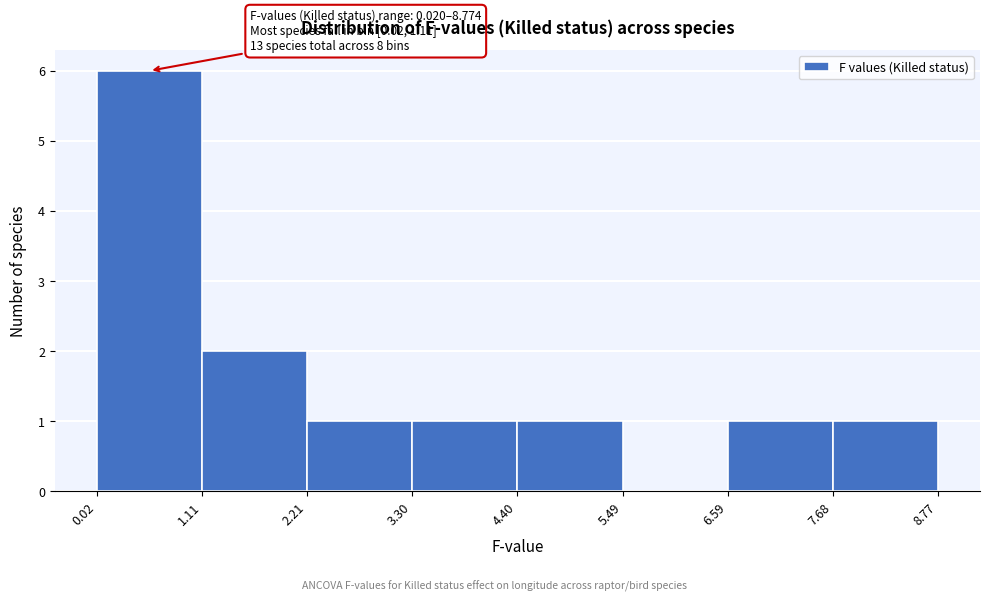

Over which range of the x-axis is the bar tallest?

0.02 to 1.11